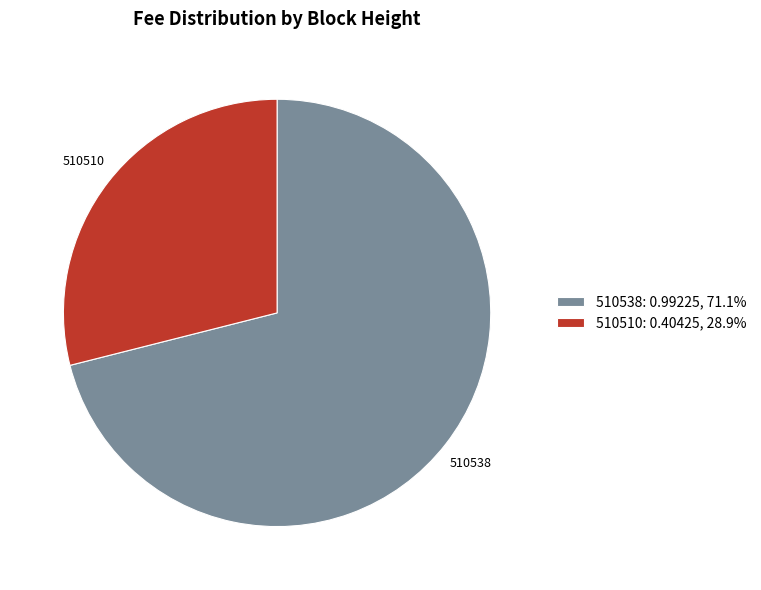

Between 510510 and 510538, which is larger?

510538